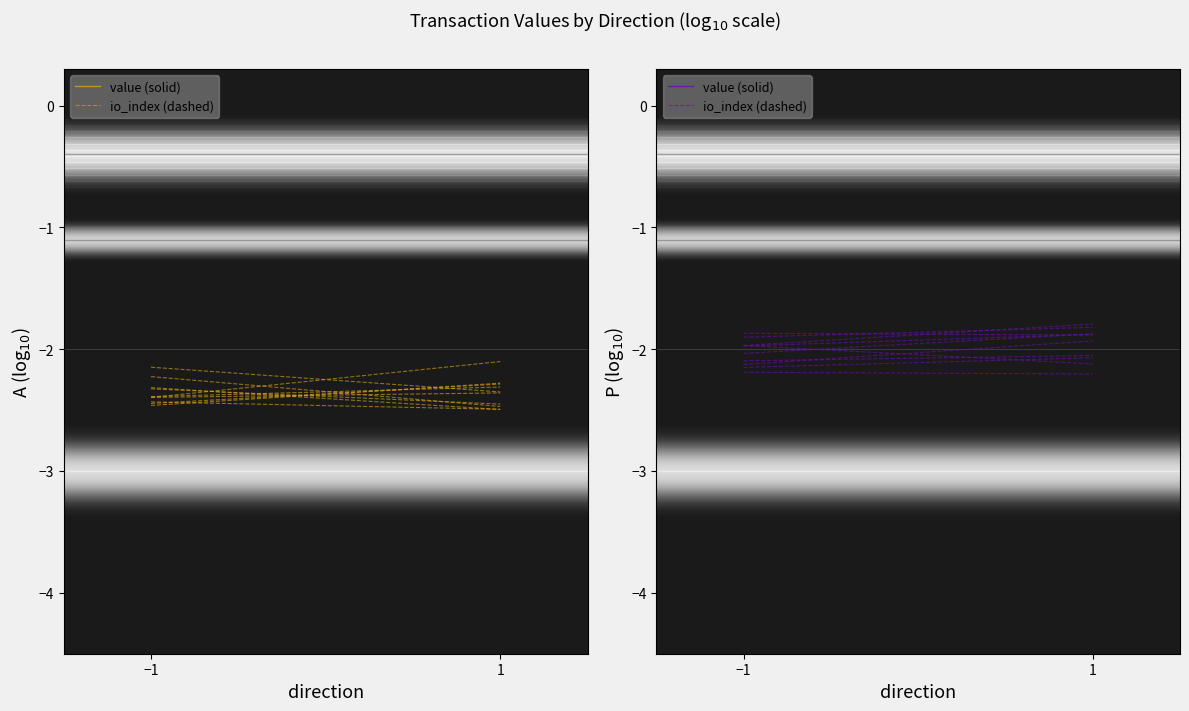

The value of value (solid) at −1 is 2.2. True or false?

True